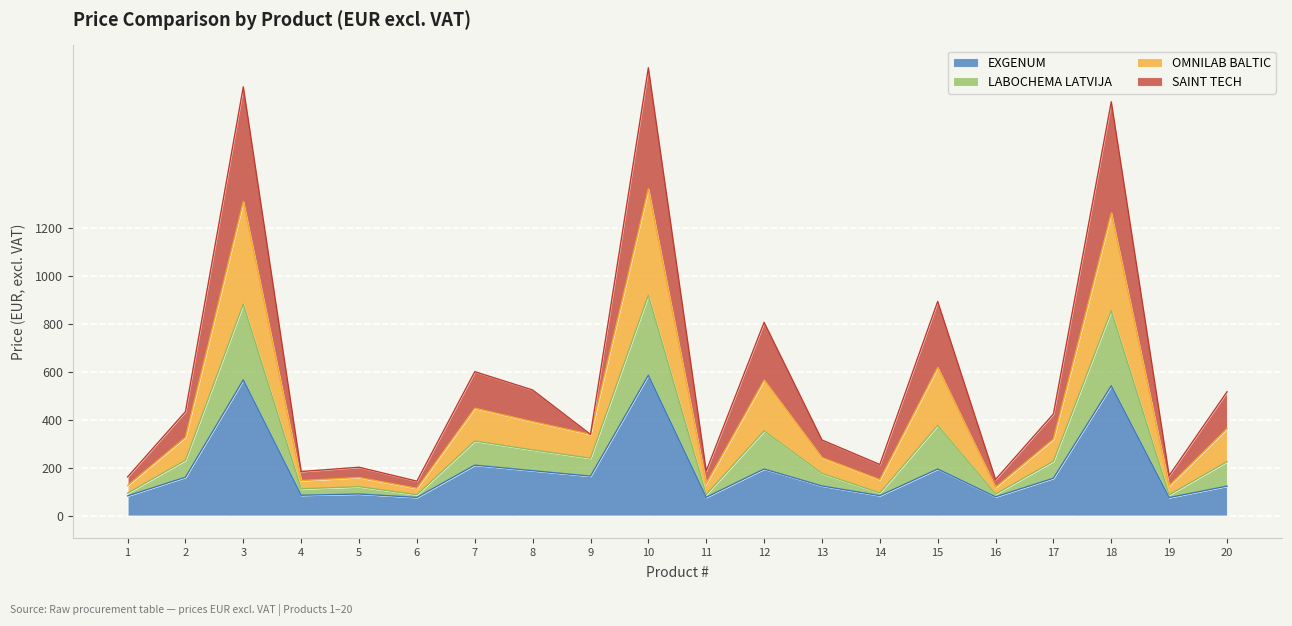

What is the spread (max minus min) of values at 5?

111.6